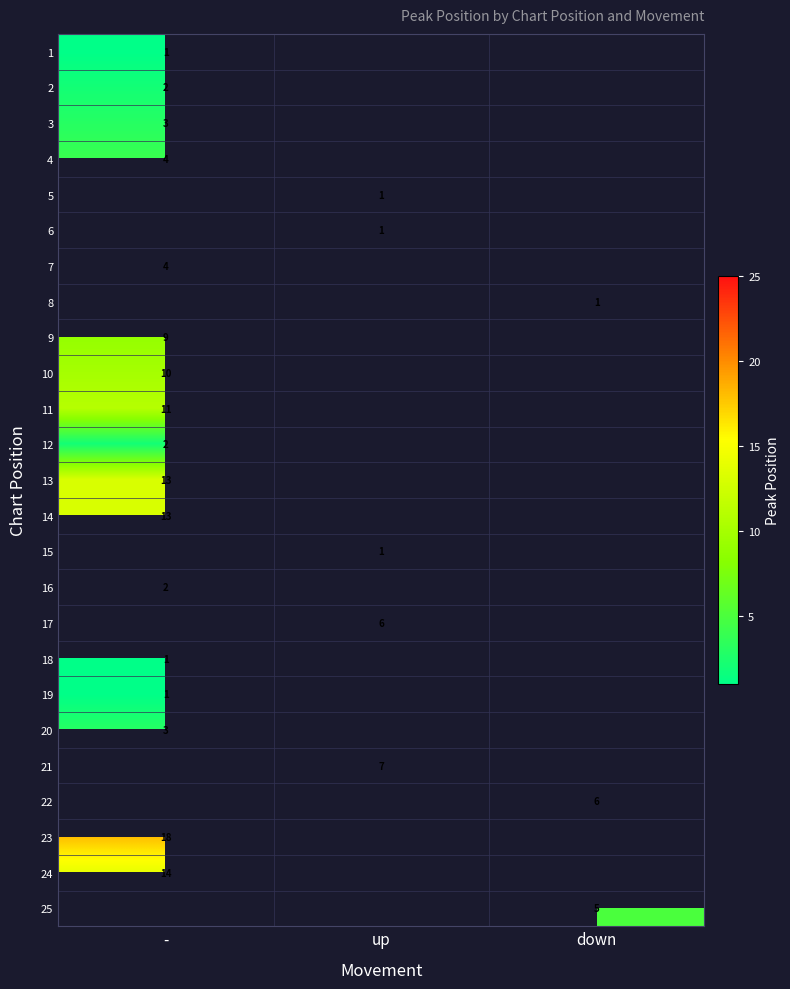

At how many categories does at least one series exceed 3?

3